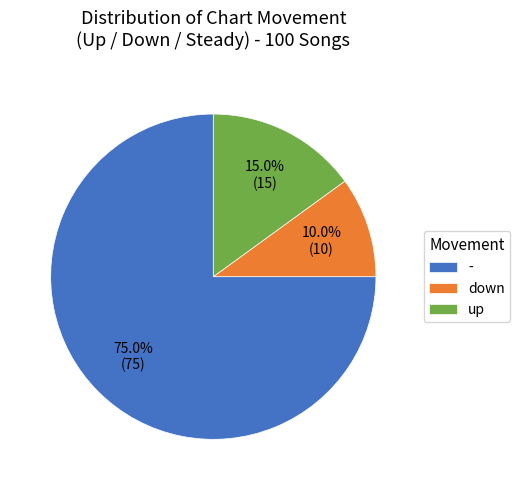

What percentage is the up slice, to the nearest percent?

15%